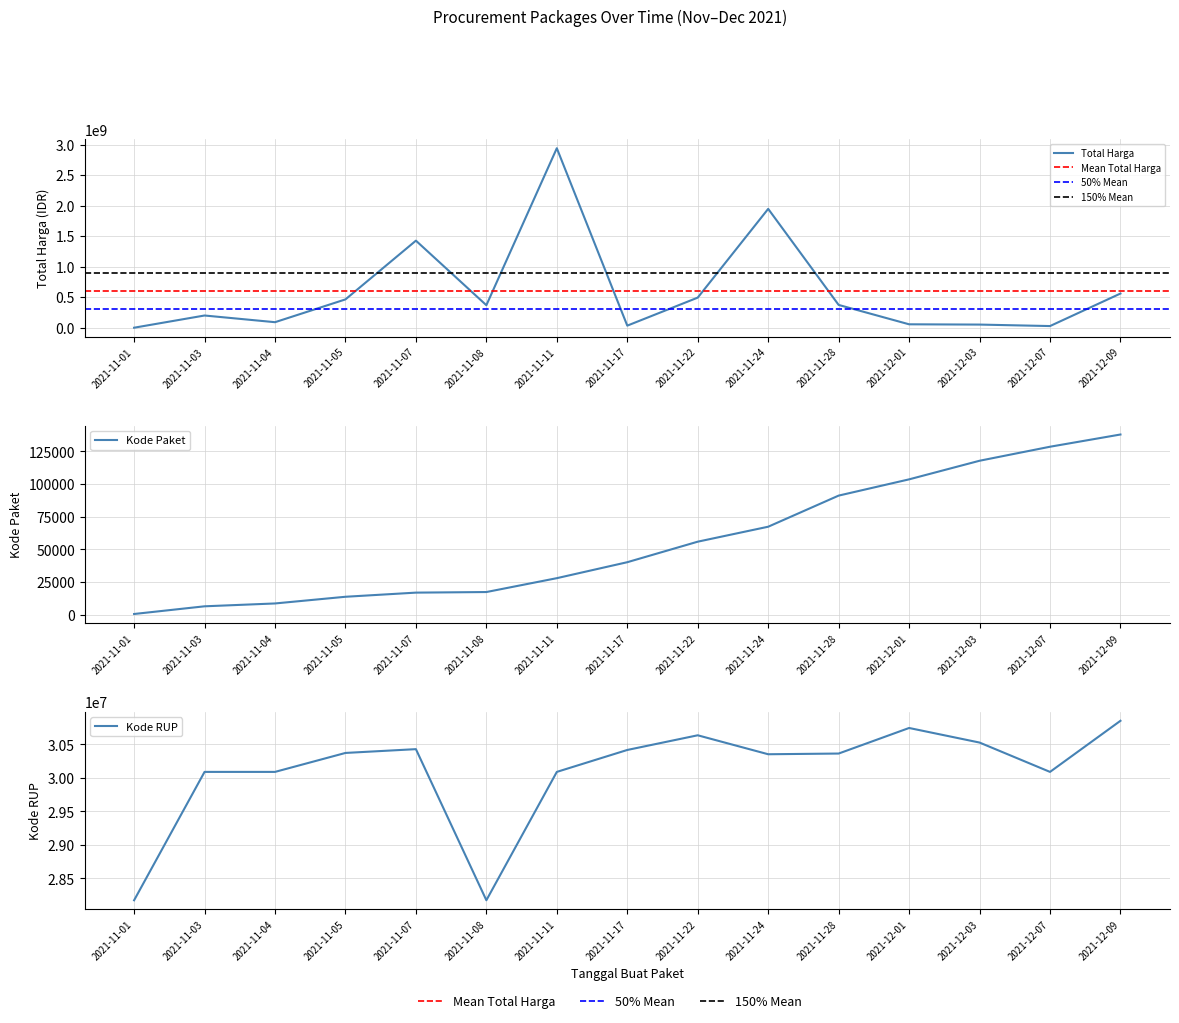

How many categories are shown in the chart?

15